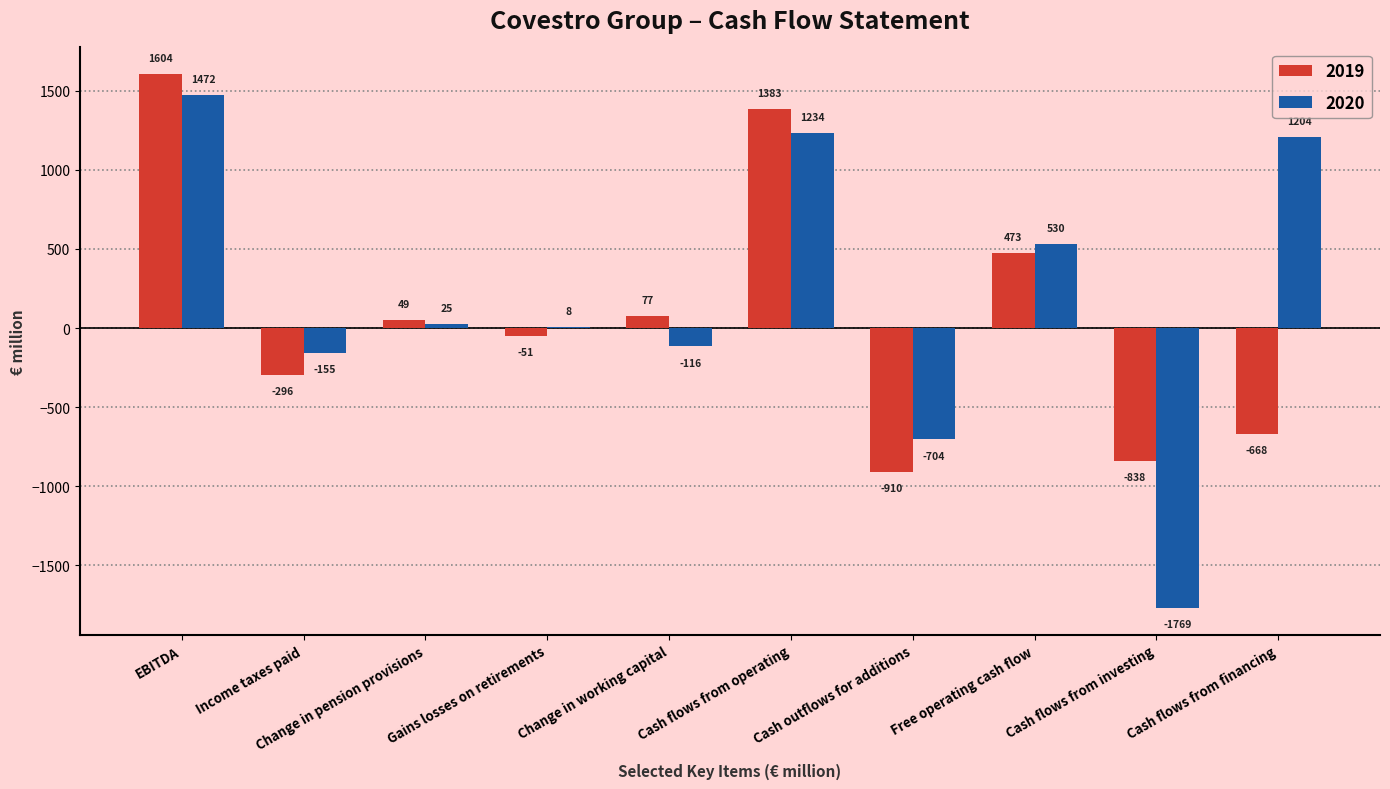

Reading left to right, list all the values displayed in this chart.

2019: 1604	-296	49	-51	77	1383	-910	473	-838	-668
2020: 1472	-155	25	8	-116	1234	-704	530	-1769	1204